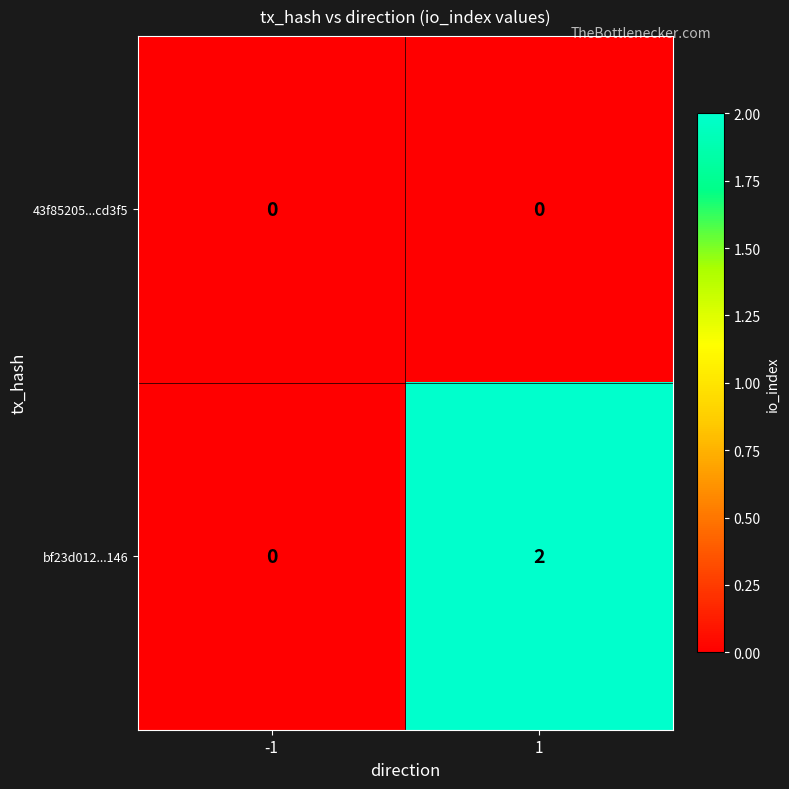

Count the number of data series in this chart.

2